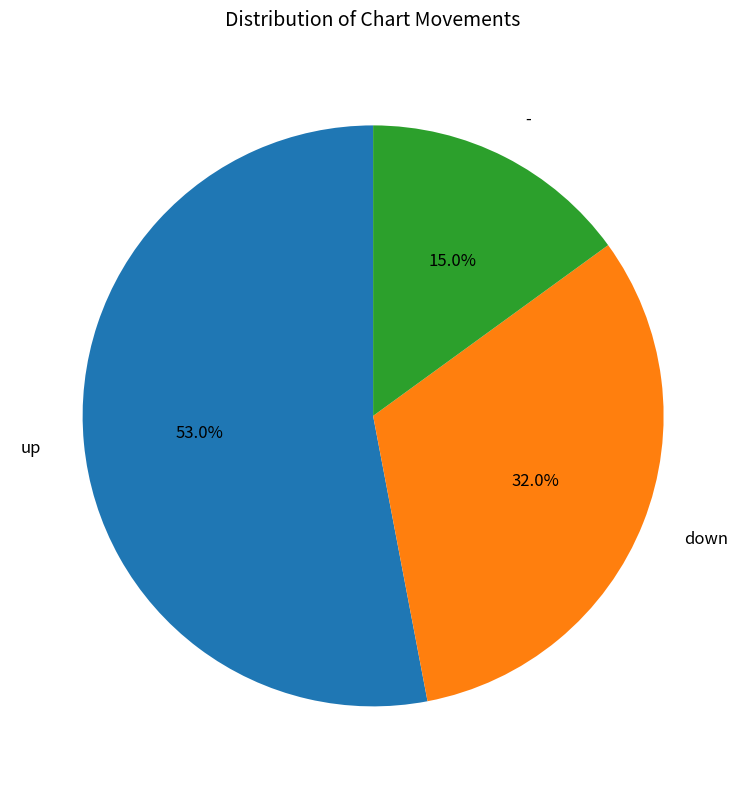

To the nearest percent, what portion does up represent?

53%